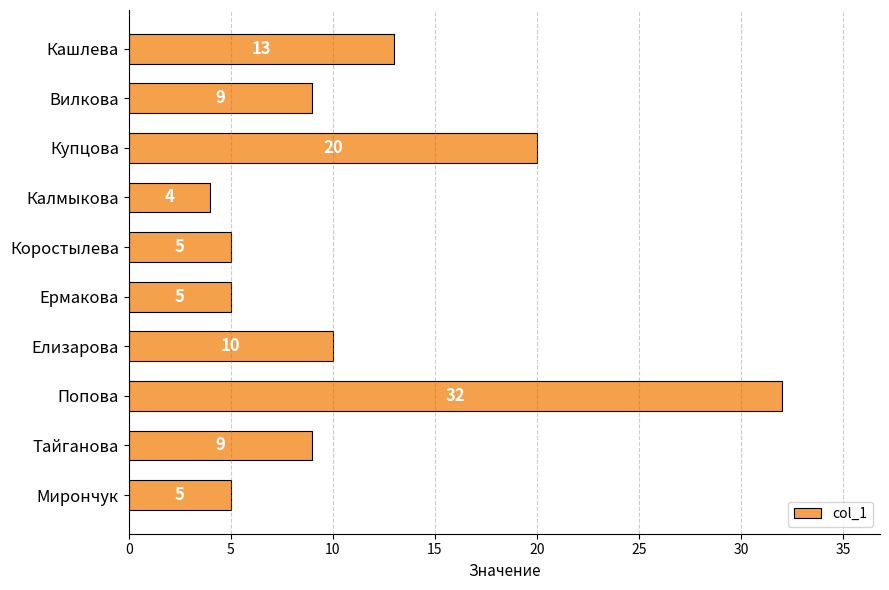

What is the label of the 4th bar from the top?

Калмыкова